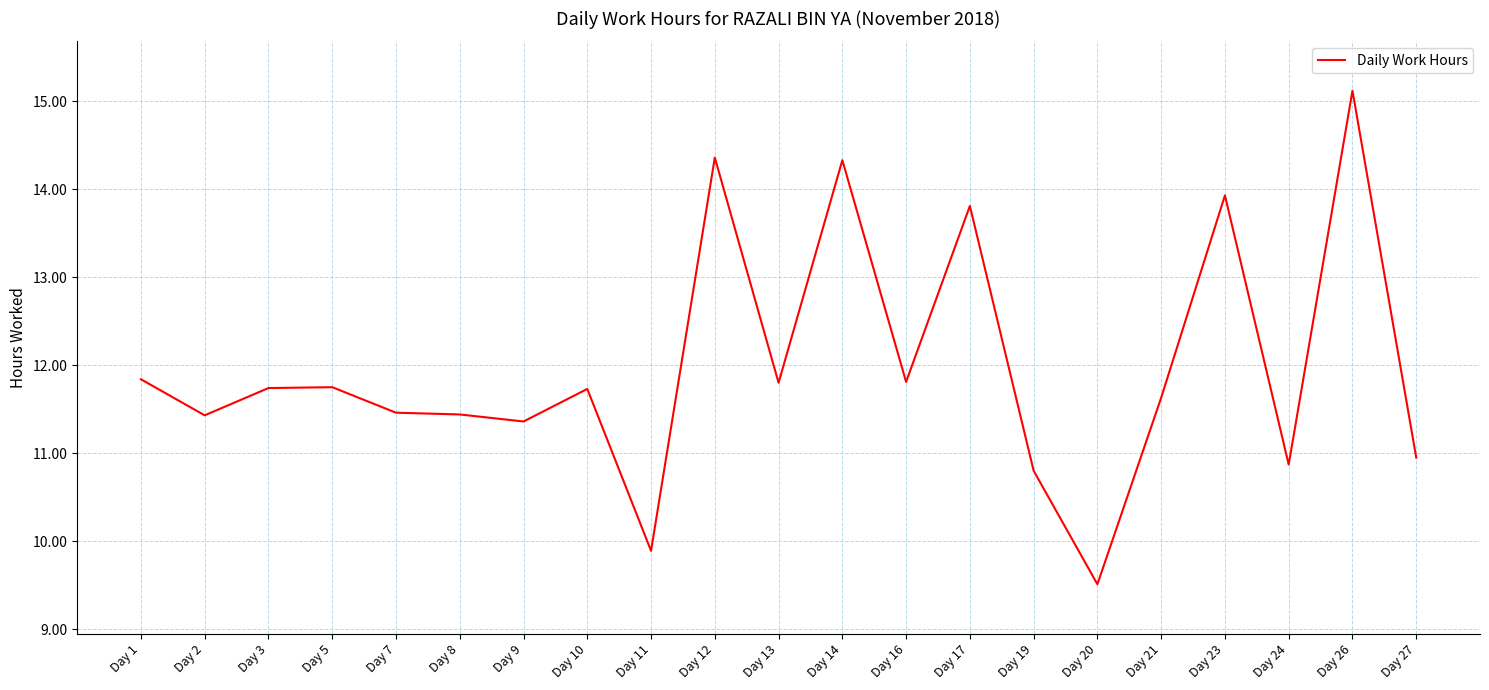

What is the change in value from Day 10 to Day 21?

-0.1